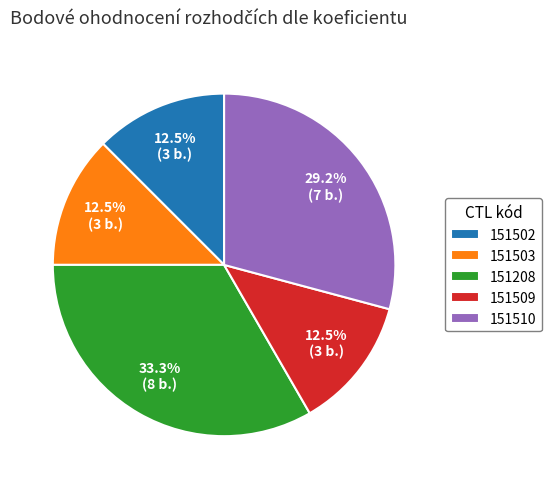

To the nearest percent, what is the average slice percentage?

20%